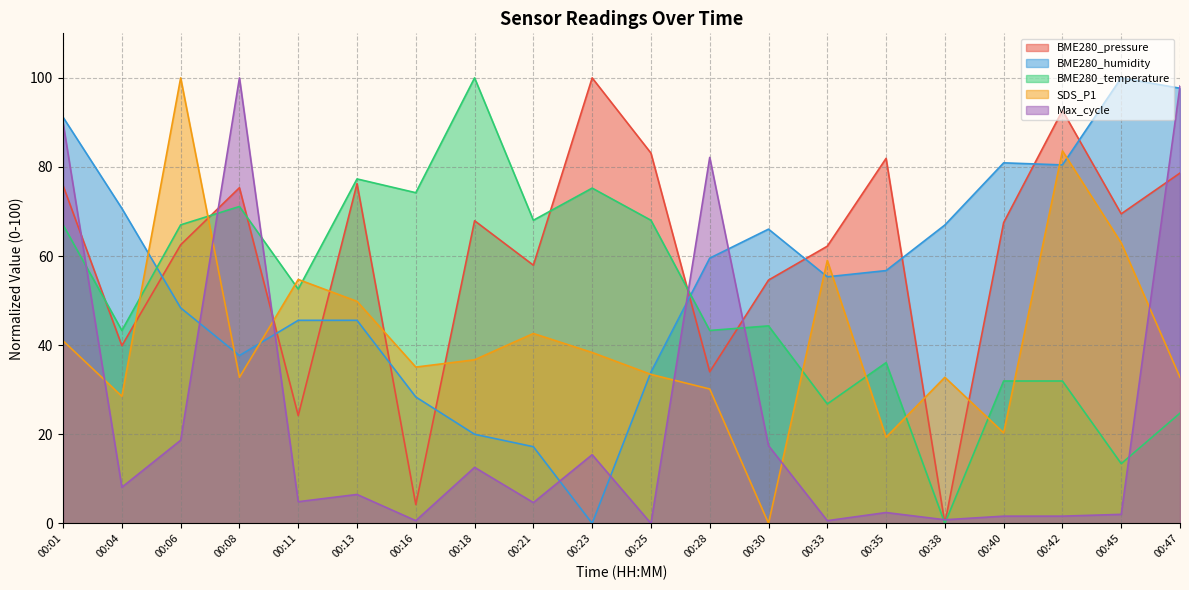

Reading left to right, transcribe all the data shown in this chart.

BME280_pressure: 75.8	39.9	62.5	75.3	24.2	76.3	4.2	67.9	58.0	100.0	83.1	34.0	54.6	62.2	81.9	0.0	67.5	92.7	69.5	78.6
BME280_humidity: 91.2	70.7	48.4	37.7	45.6	45.6	28.4	20.0	17.2	0.0	34.0	59.5	66.0	55.3	56.7	67.0	80.9	80.5	100.0	97.7
BME280_temperature: 67.0	43.3	67.0	71.1	52.6	77.3	74.2	100.0	68.0	75.3	68.0	43.3	44.3	26.8	36.1	0.0	32.0	32.0	13.4	24.7
SDS_P1: 41.0	28.5	100.0	32.8	54.8	49.8	35.1	36.7	42.6	38.4	33.4	30.2	0.0	59.0	19.3	32.8	20.3	83.6	63.0	32.8
Max_cycle: 89.9	8.1	18.7	100.0	4.9	6.5	0.6	12.6	4.7	15.4	0.0	82.2	17.4	0.6	2.4	0.8	1.6	1.6	2.0	98.2